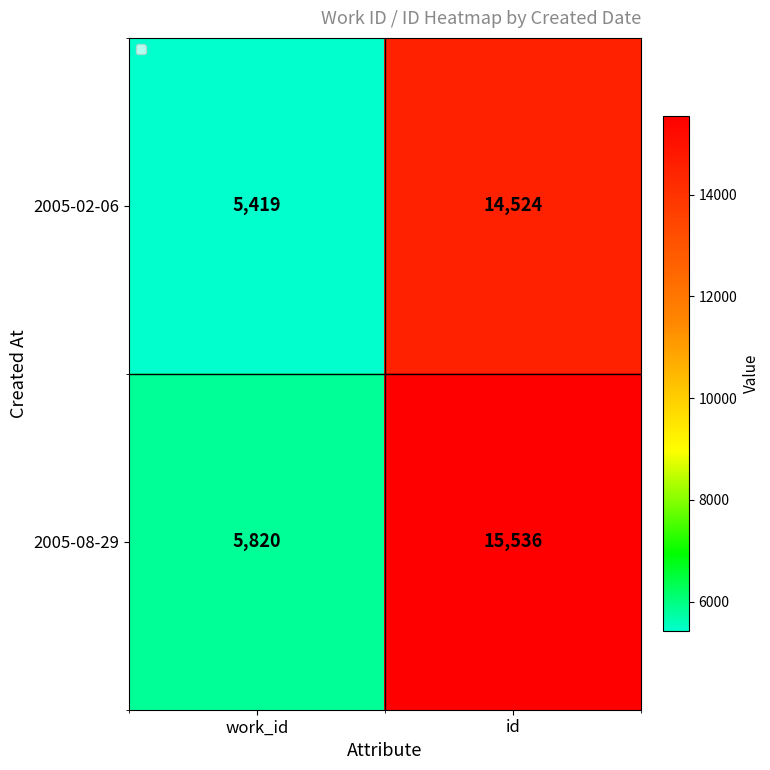

True or false: 2005-08-29 has a value of 6442 at id.

False